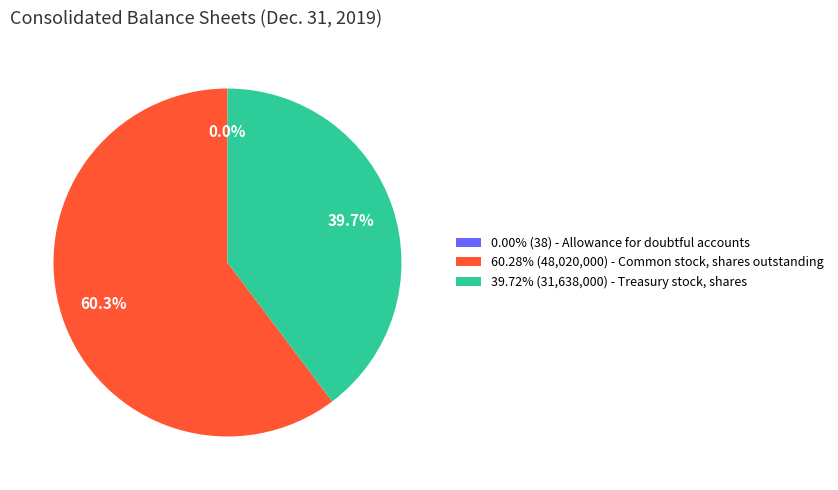

Approximately how many times larger is the value at 60.28% (48,020,000) - Common stock, shares outstanding compared to 39.72% (31,638,000) - Treasury stock, shares?

1.5